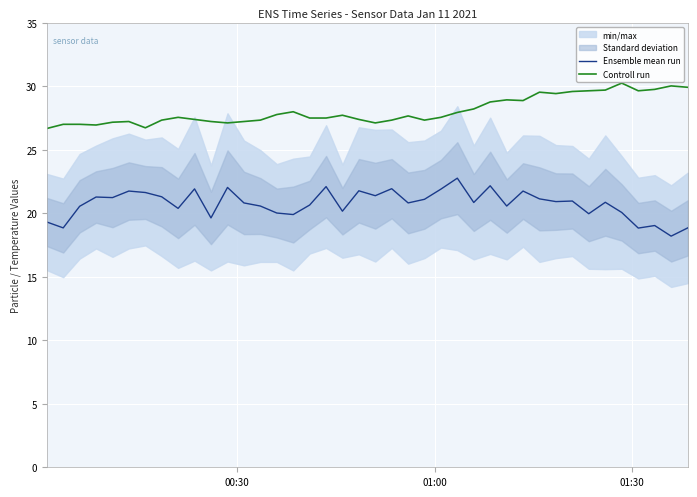

What is the difference between the maximum and minimum values in the Ensemble mean run series?

4.6